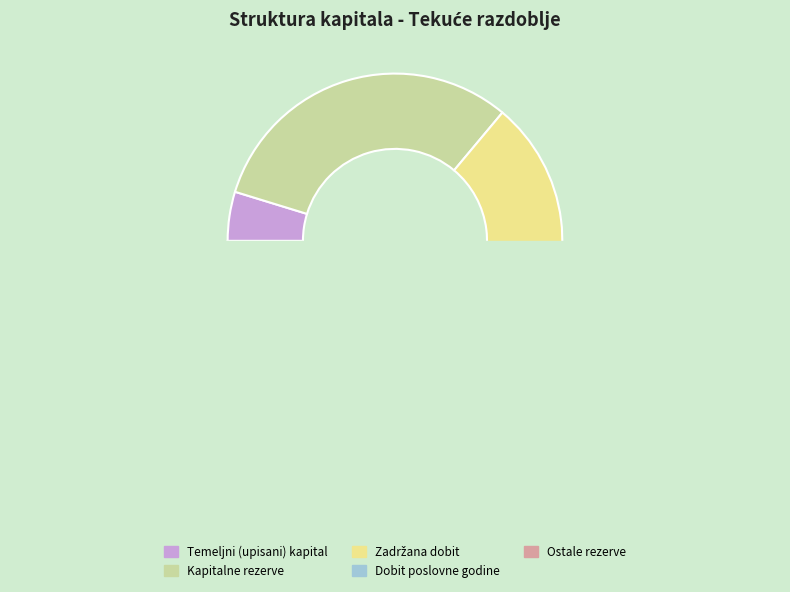

The Ostale rezerve slice represents 2% of the pie. True or false?

True